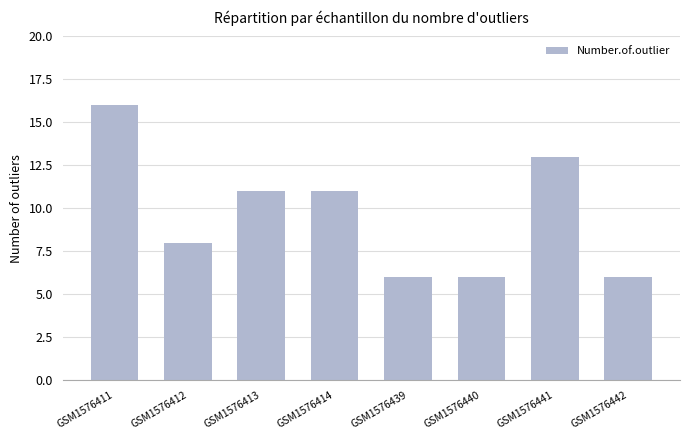

Which category has the highest value across all series?

GSM1576411